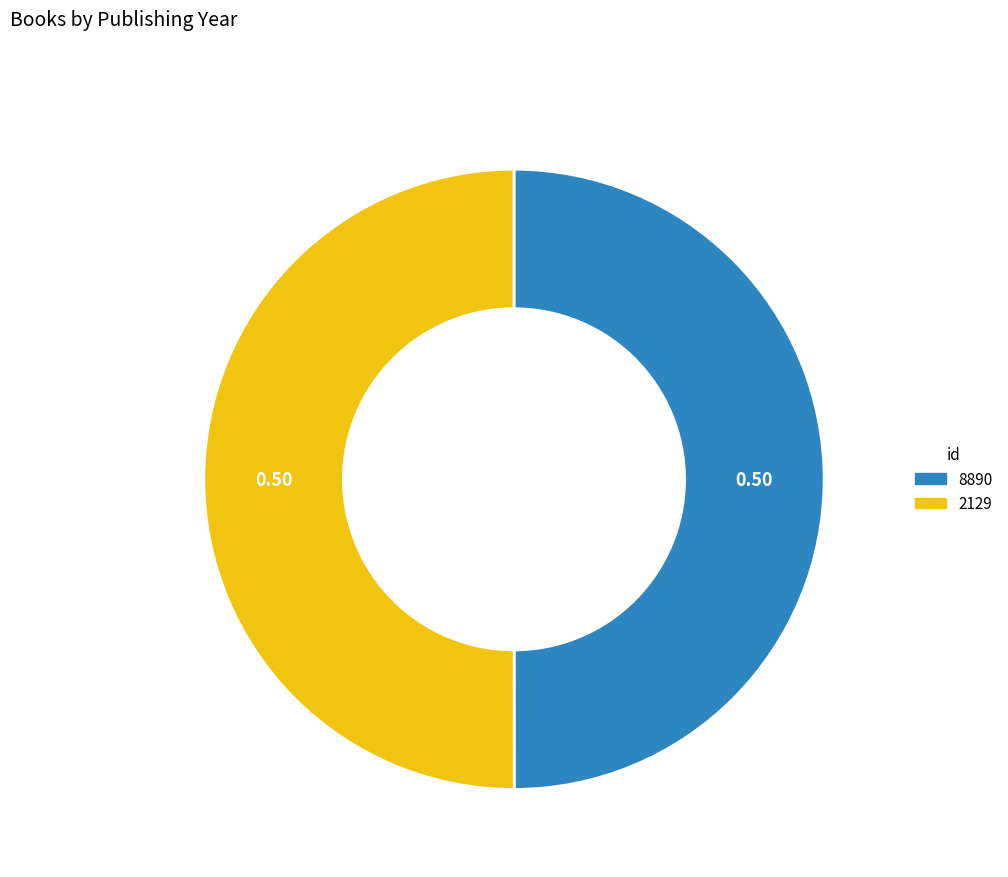

What is the ratio of the value at 8890 to the value at 2129?

1.0